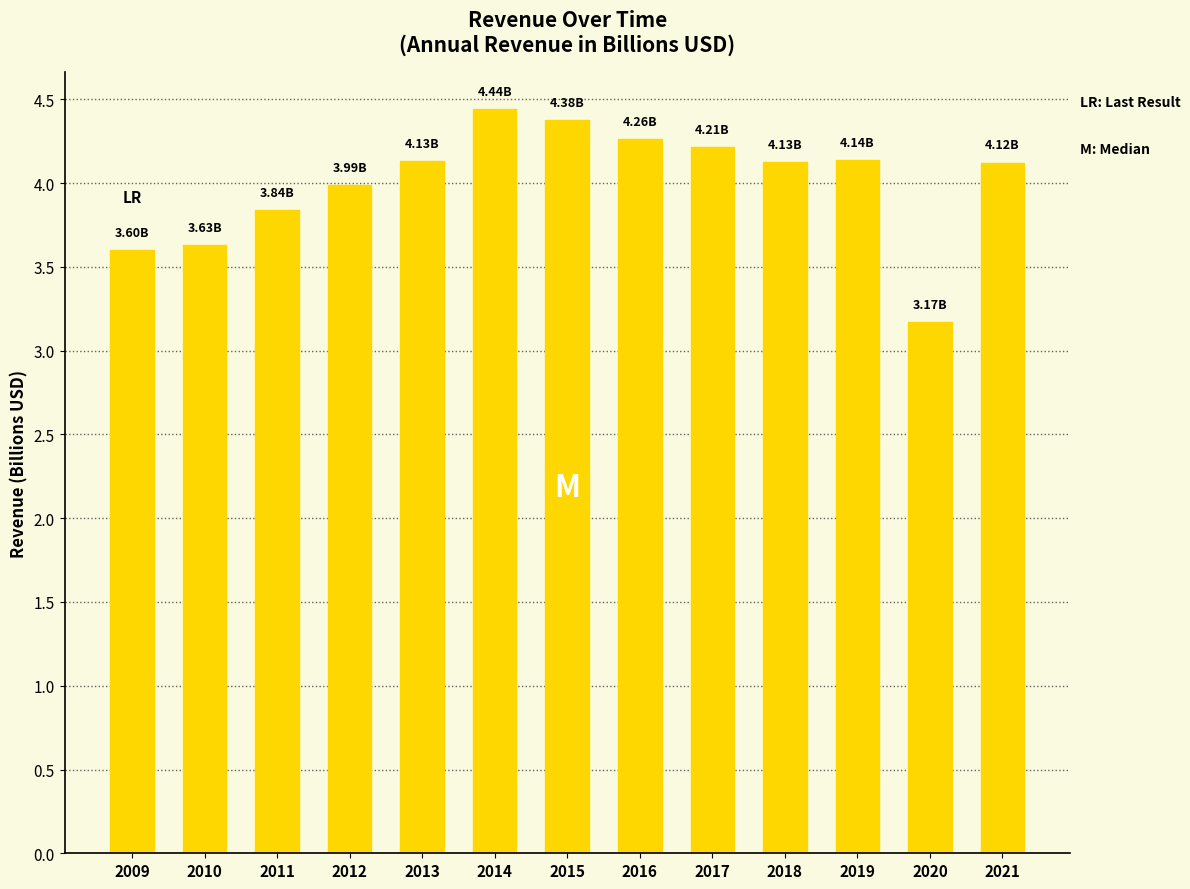

What is the greatest value displayed?

4.4